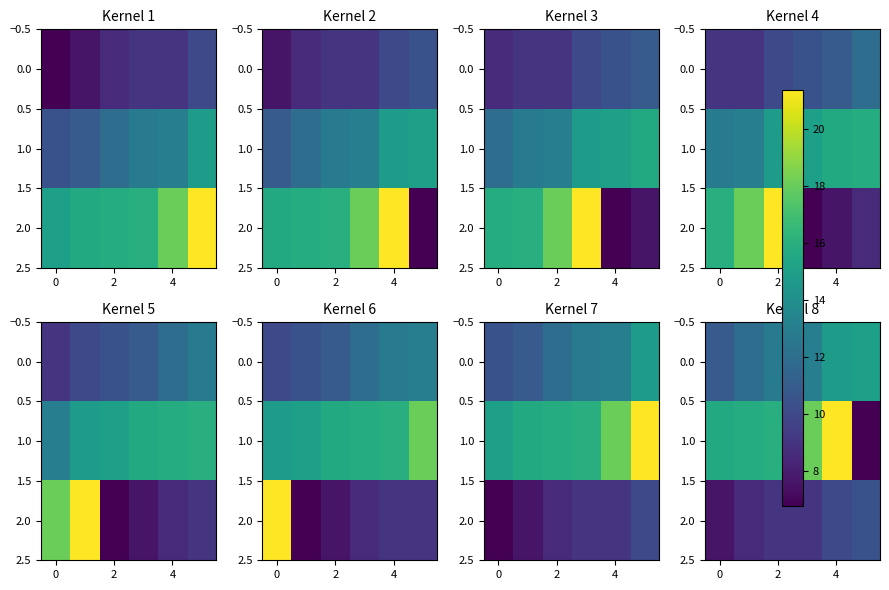

At how many categories does at least one series exceed 11?

6